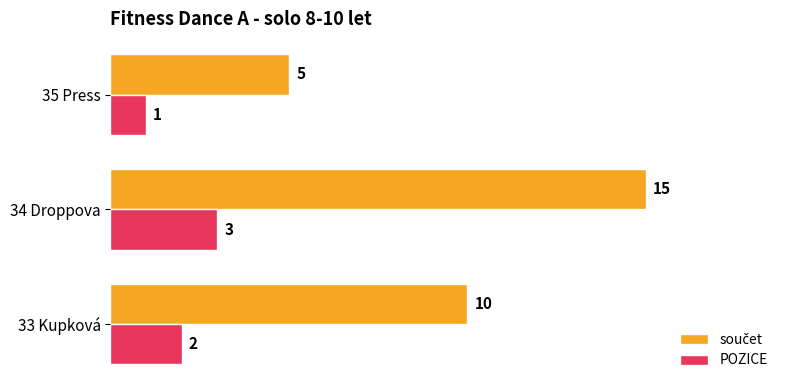

The value of POZICE at 33 Kupková is 3. True or false?

False